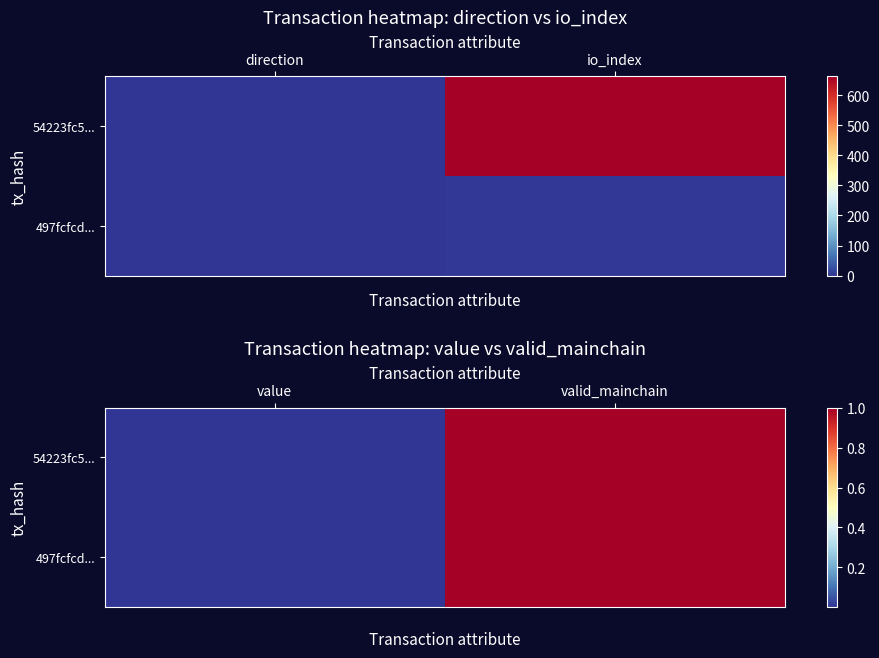

List the labels in order of 497fcfcd... value, smallest first.

value, valid_mainchain